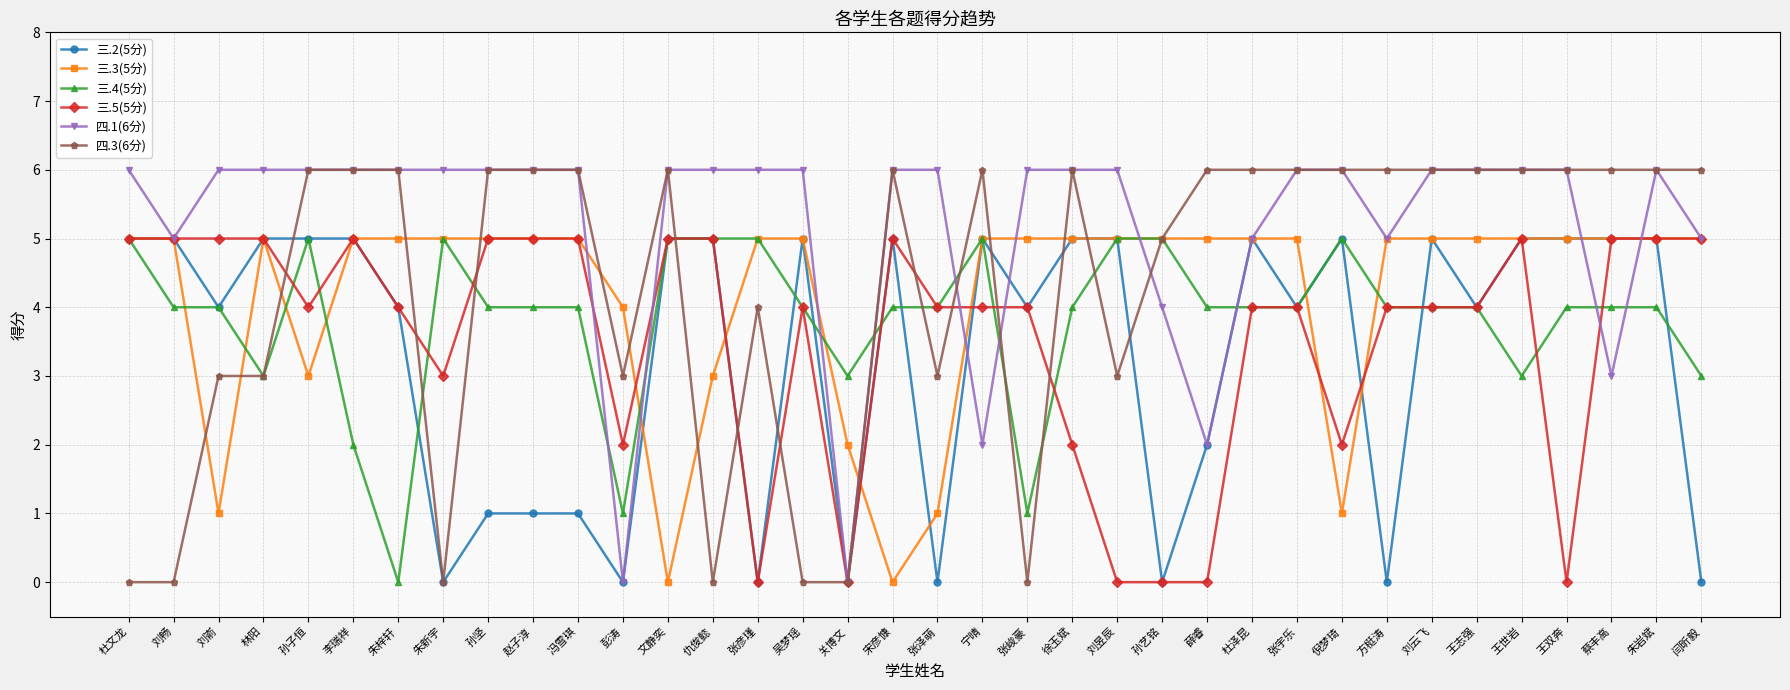

Is it true that 三.3(5分) equals 2 at 彭涛?

False